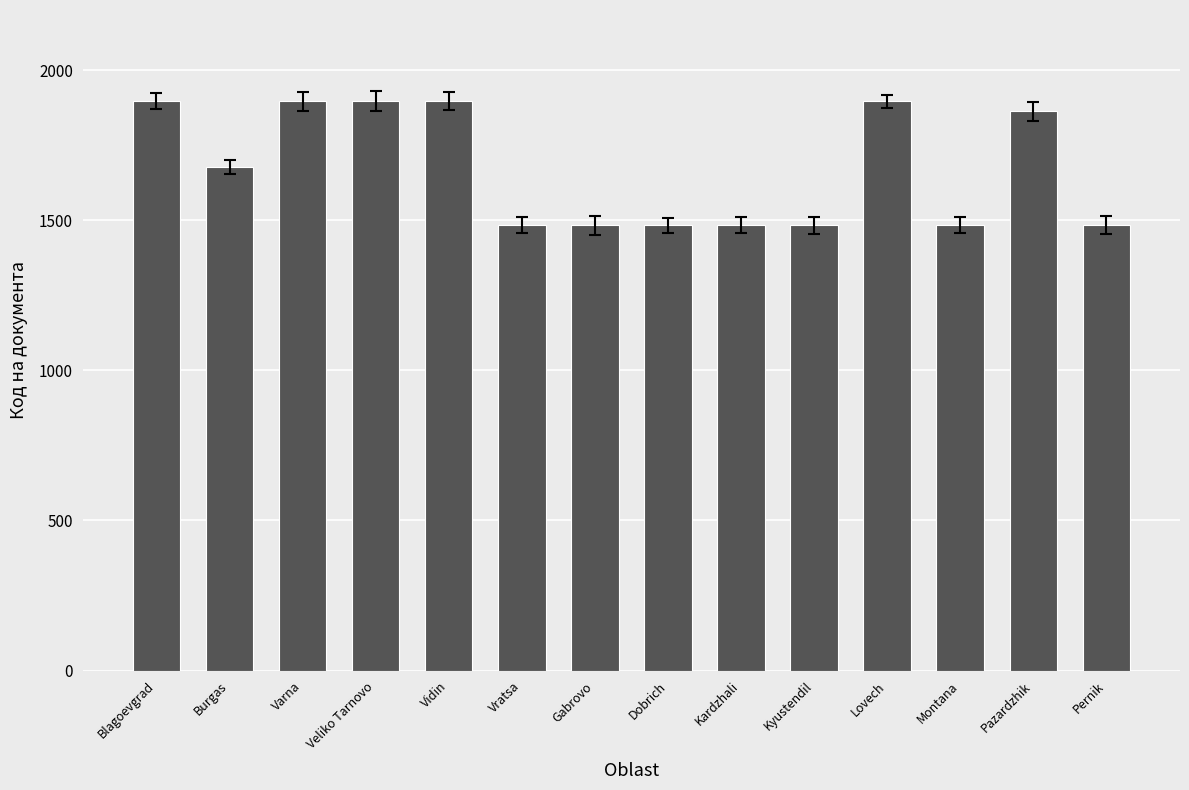

What is the label of the 4th bar from the right?

Lovech